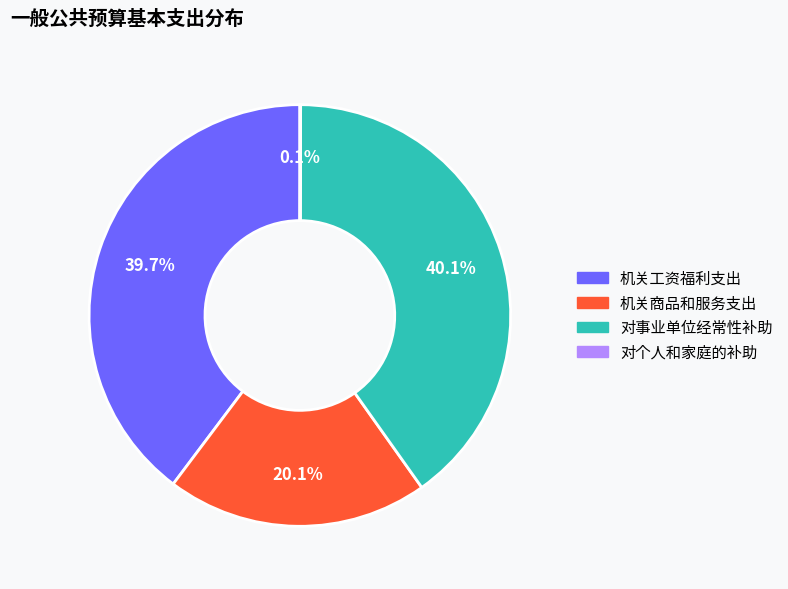

What is the ratio of the value at 机关工资福利支出 to the value at 机关商品和服务支出?

2.0